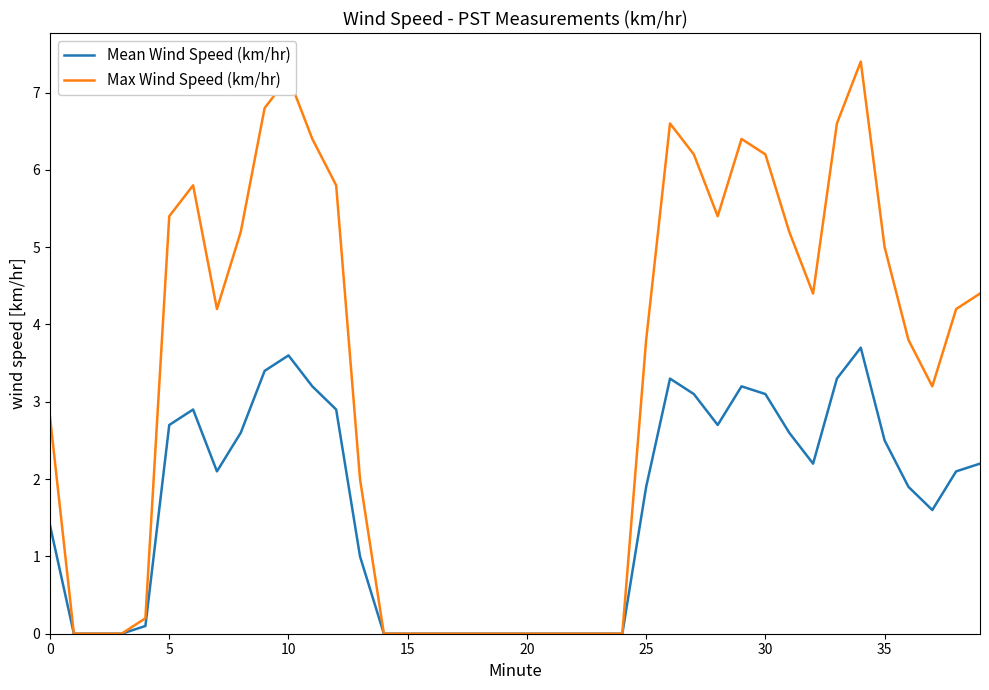

What is the highest value of the Max Wind Speed (km/hr) series?

7.4